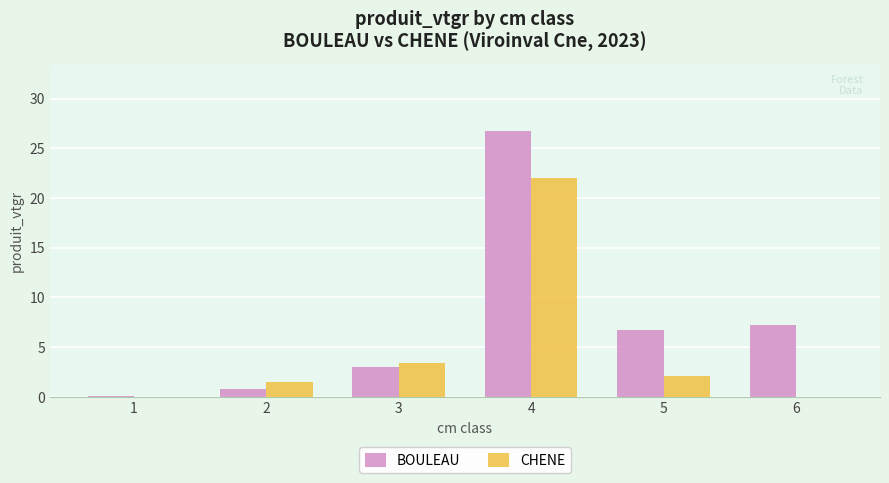

What is the sum of all BOULEAU values?

44.6